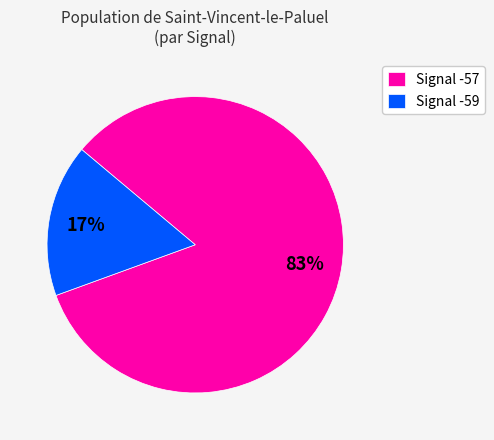

What is the largest slice in the pie chart?

Signal -57